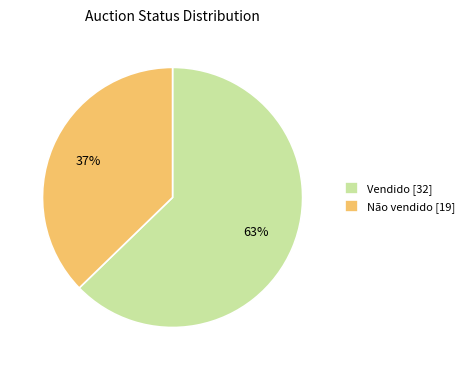

Is the sum of Vendido [32] and Não vendido [19] greater than half?

Yes